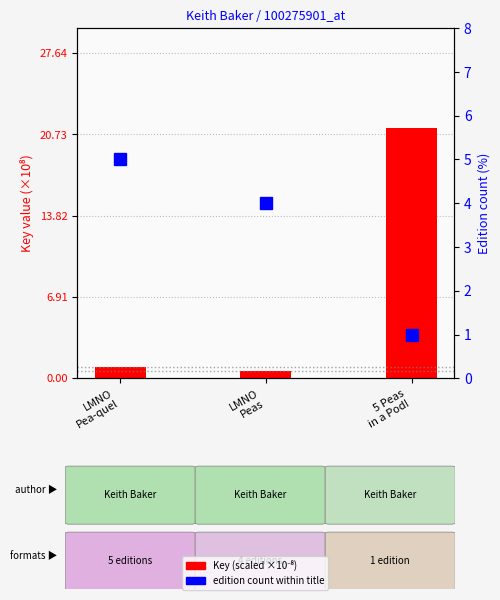

Which series changed the most between LMNO
Pea-quel and 5 Peas
in a Pod!?

Key (scaled ×10⁻⁸)